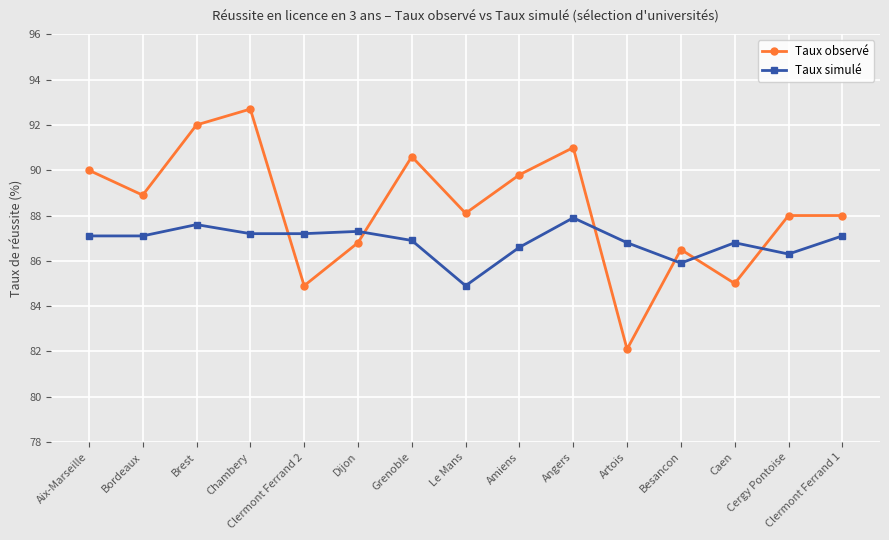

How many intersections are there between Taux observé and Taux simulé?

6